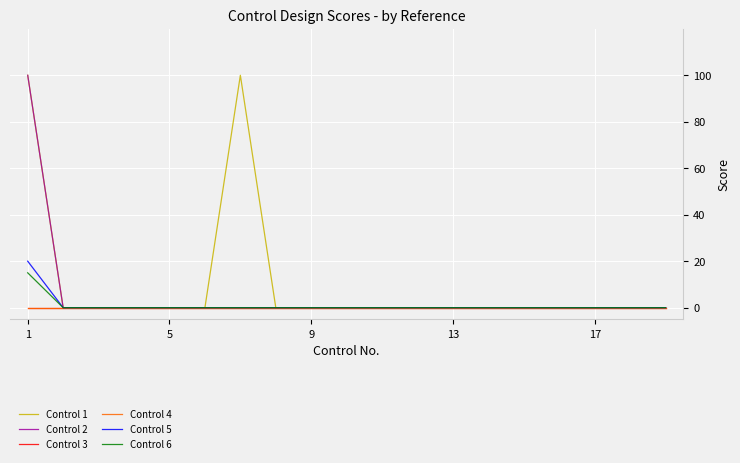

At how many categories does at least one series exceed 61?

2